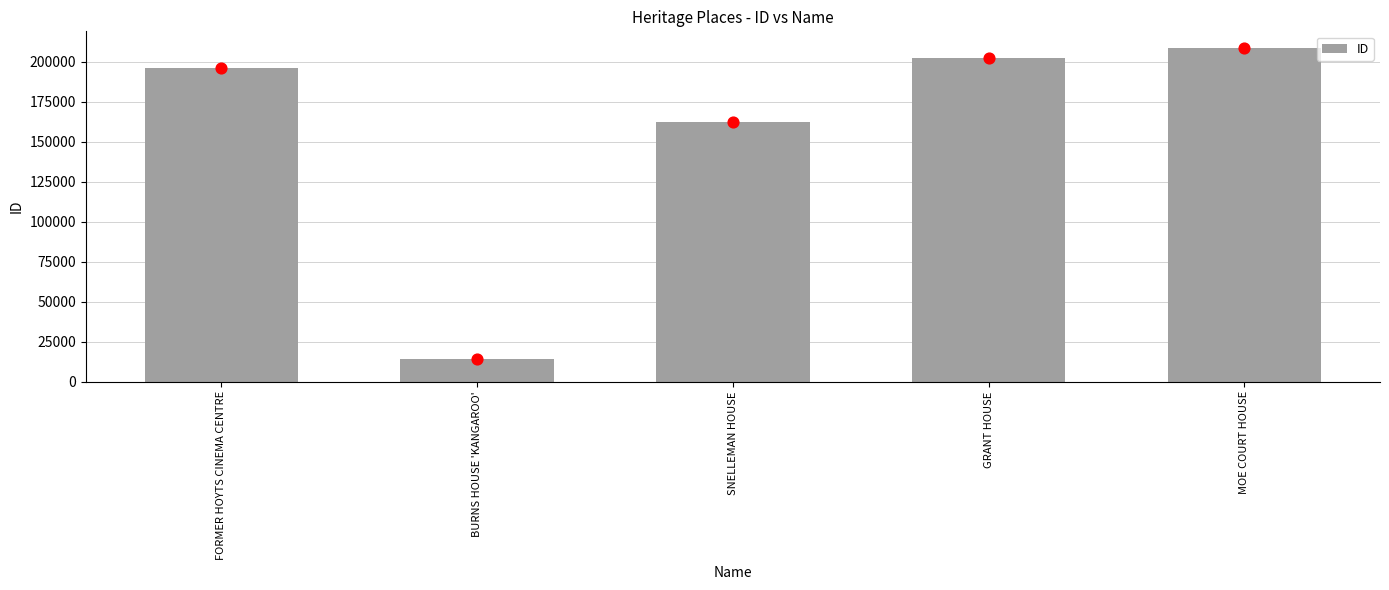

Which has a higher value, BURNS HOUSE 'KANGAROO' or MOE COURT HOUSE?

MOE COURT HOUSE